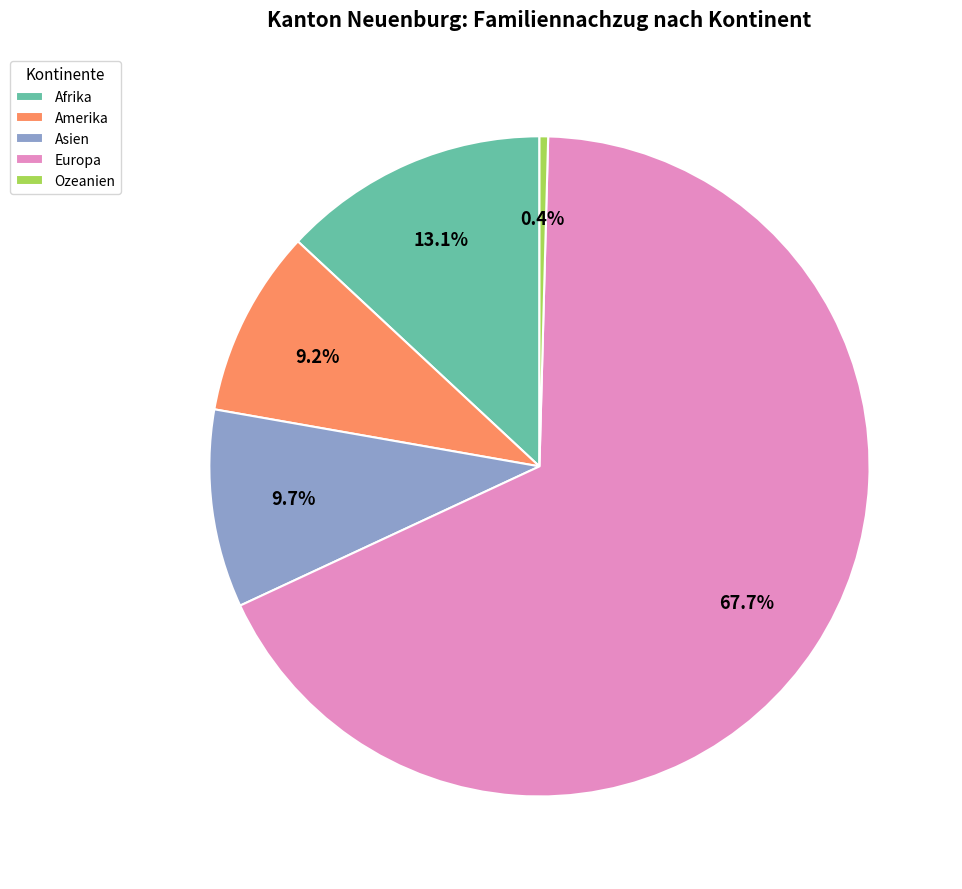

Is there a majority slice in this chart?

Yes